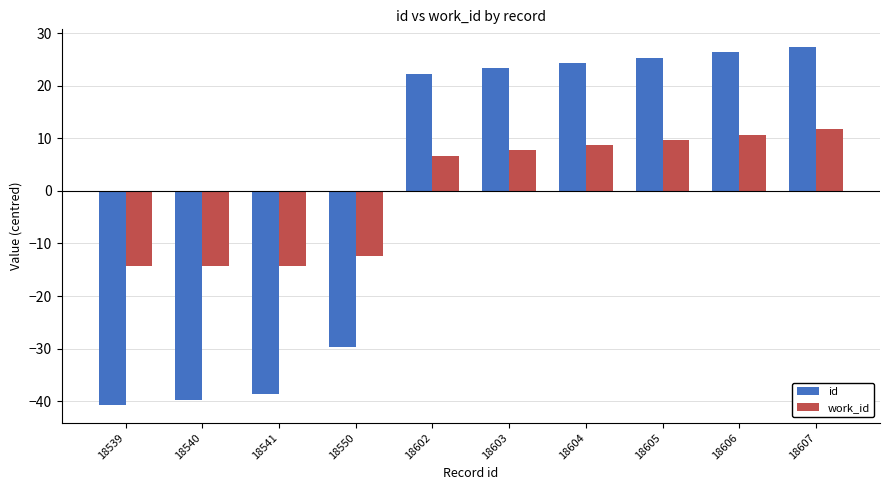

List the series in order of their peak value, highest first.

id, work_id